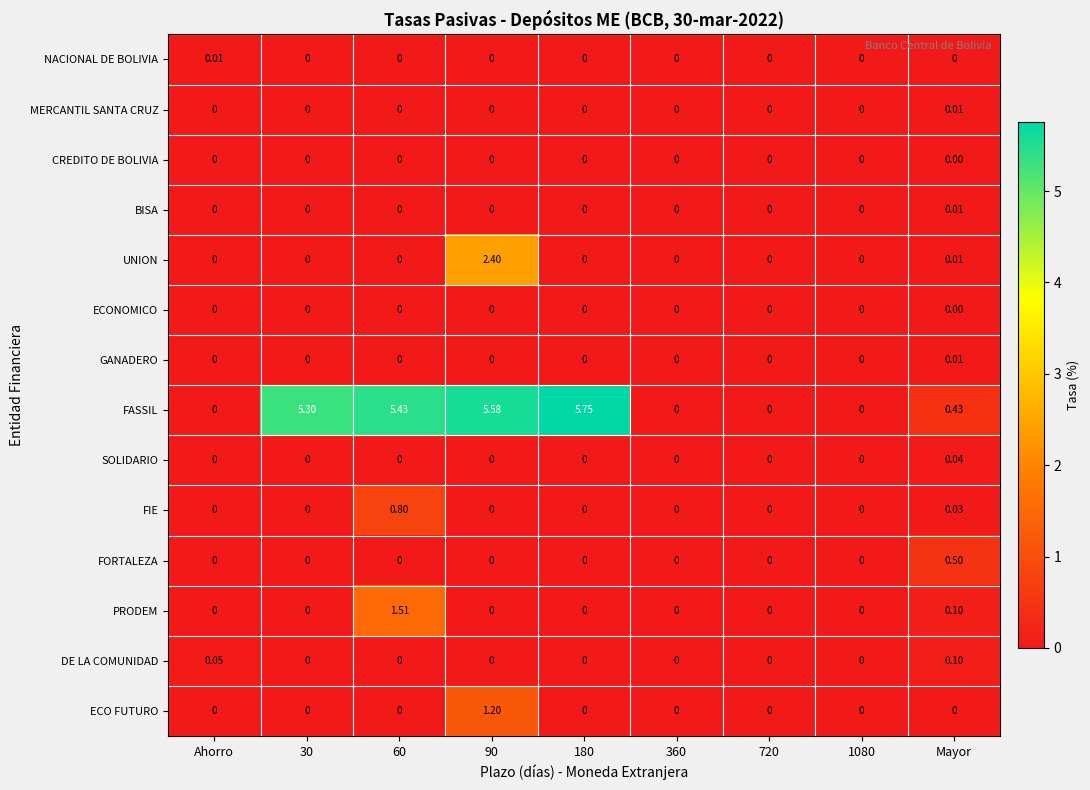

At which category is the sum across all series the highest?

90